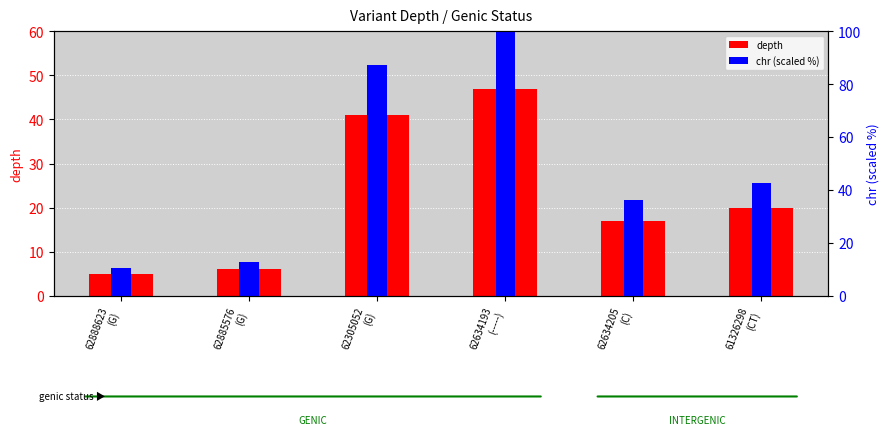

Which category has the lowest value across all series?

62888623
(G)